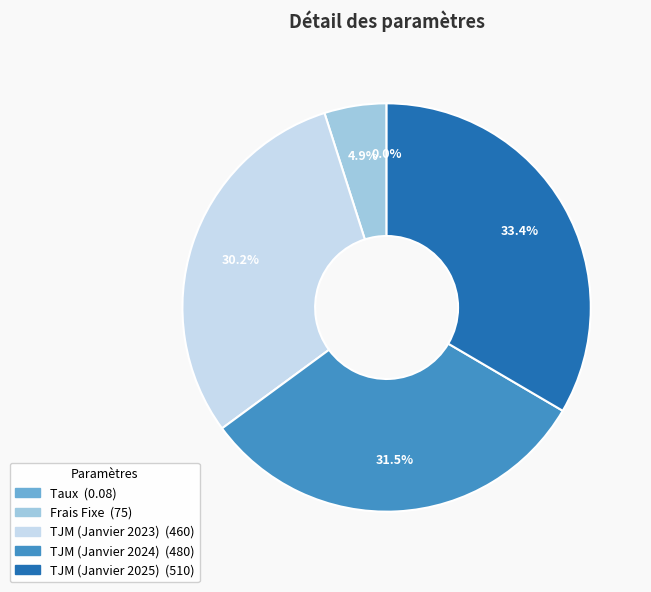

Which has a higher value, TJM (Janvier 2025) or Frais Fixe?

TJM (Janvier 2025)